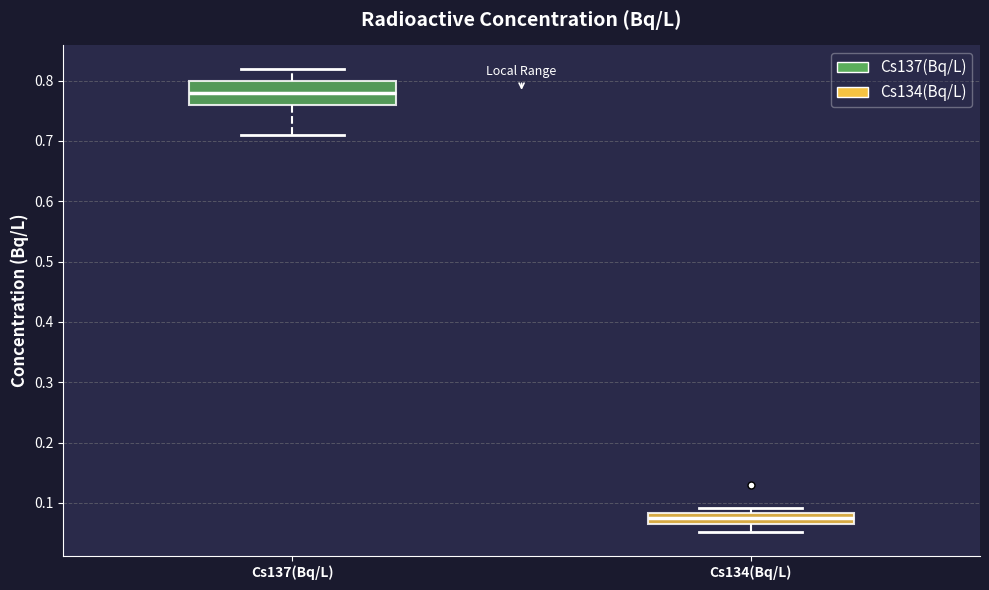

Which box's median line is the highest?

Cs137(Bq/L)